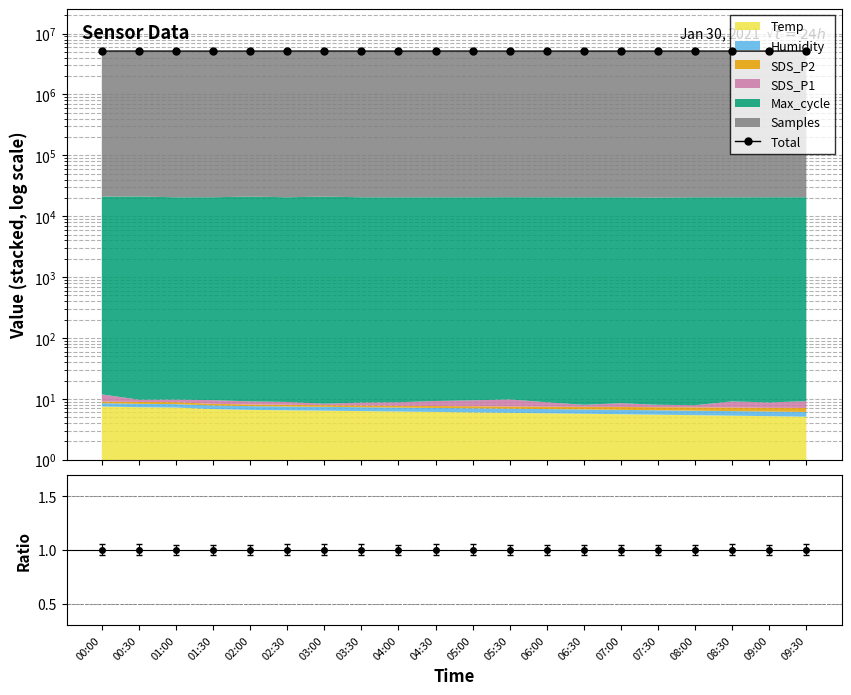

How many categories are shown in the chart?

20